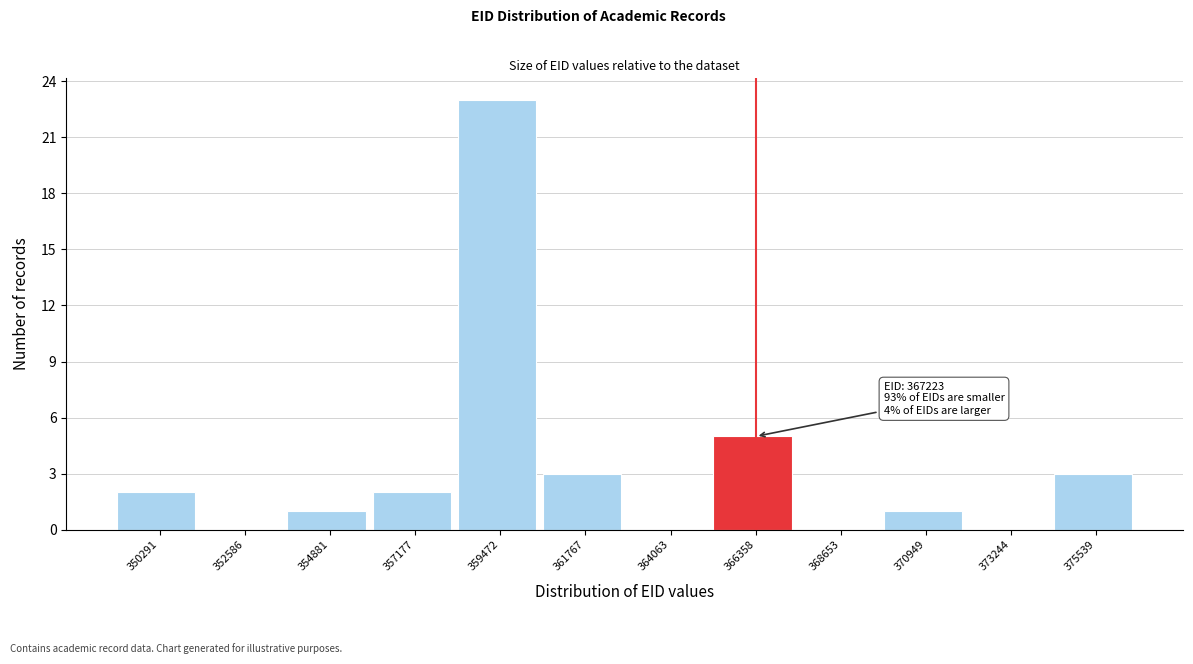

Reading left to right, extract all data points from this chart.

350291=2	352586=0	354881=1	357177=2	359472=23	361767=3	364063=0	366358=5	368653=0	370949=1	373244=0	375539=3